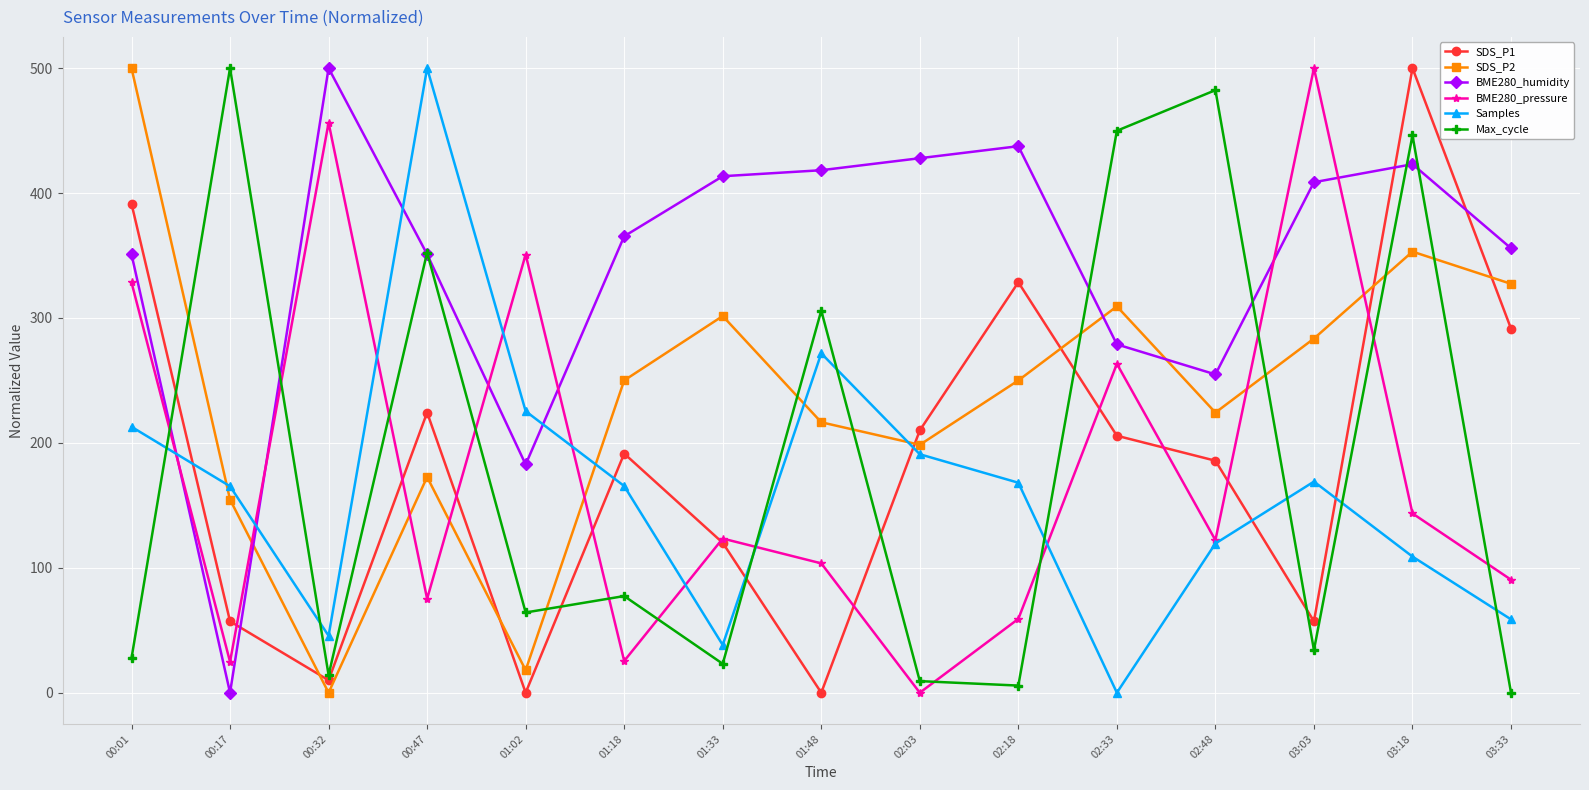

Is the value of BME280_humidity at 03:33 greater than the value of BME280_pressure at 03:03?

No